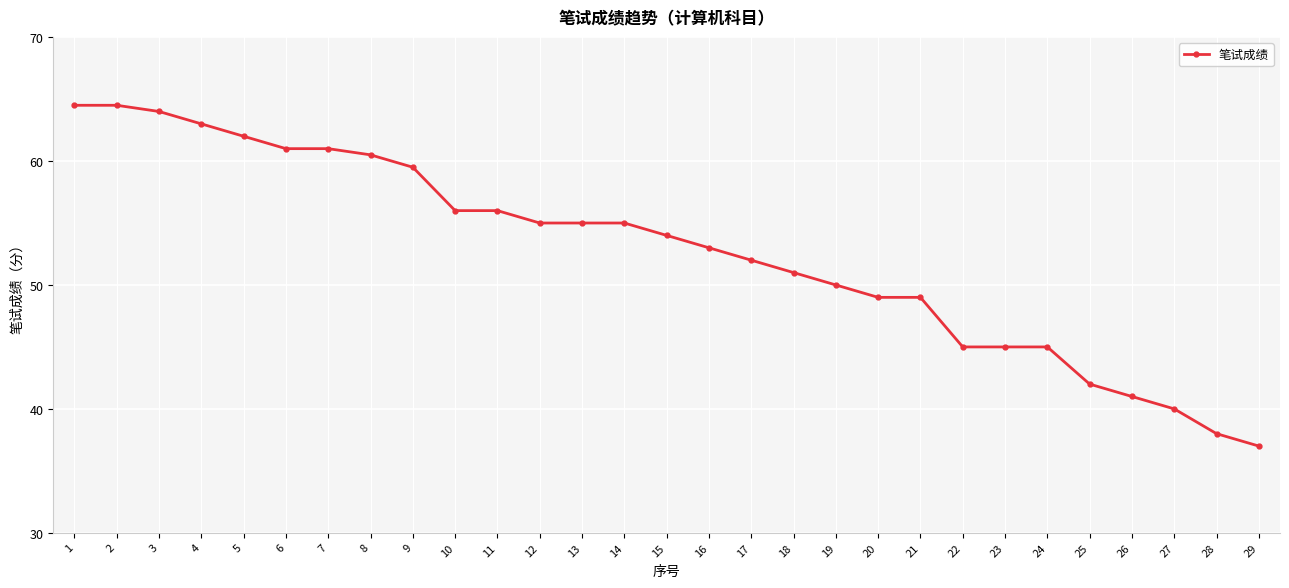

What is the minimum value shown in the chart?

37.0